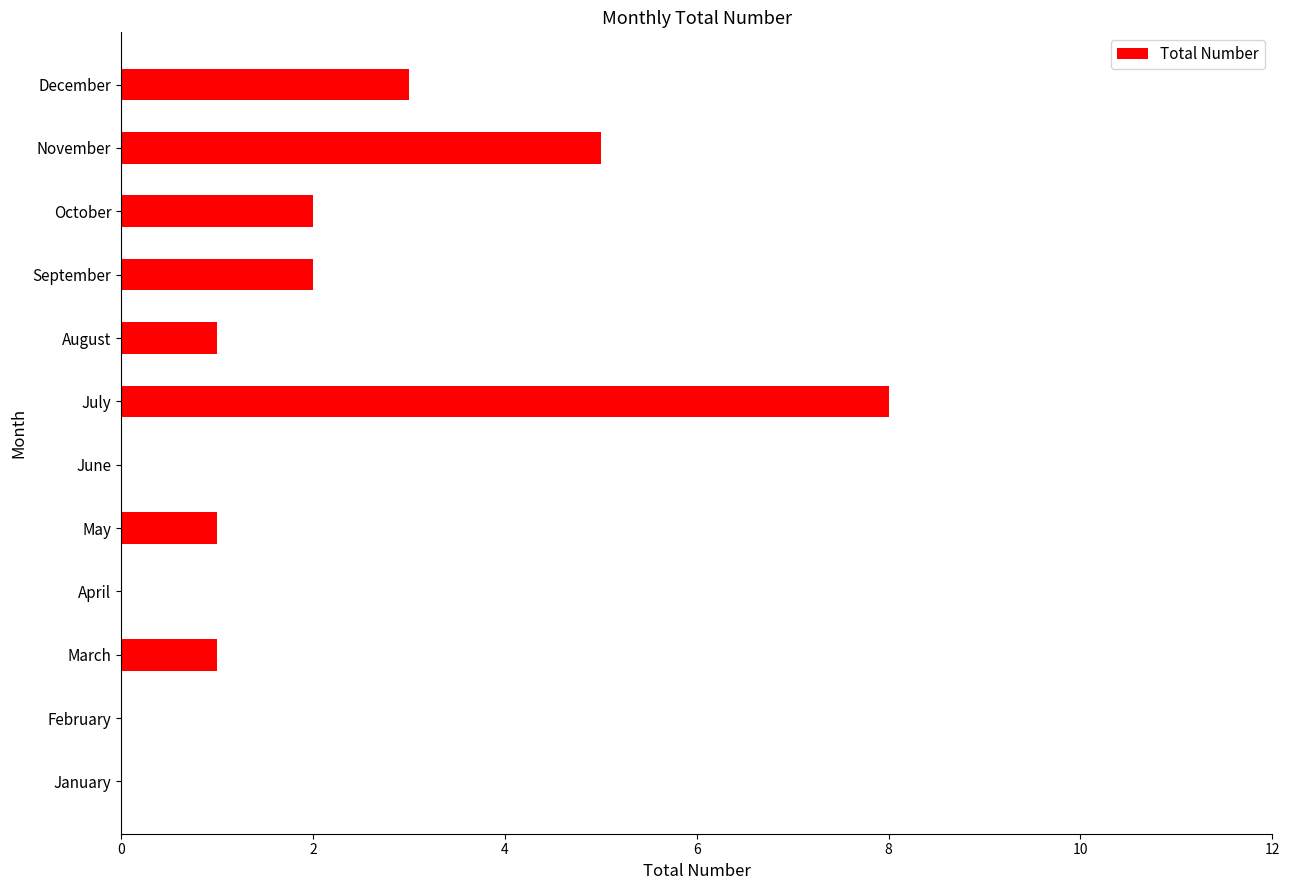

What is the greatest value displayed?

8